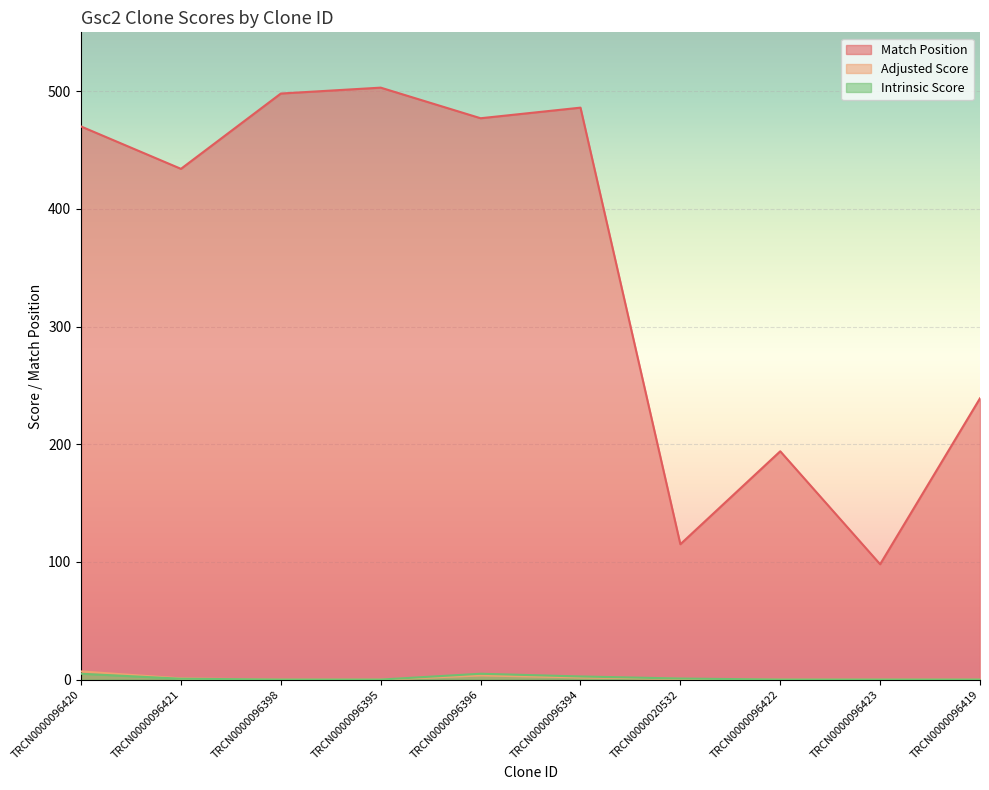

How many lines are shown in the chart?

3